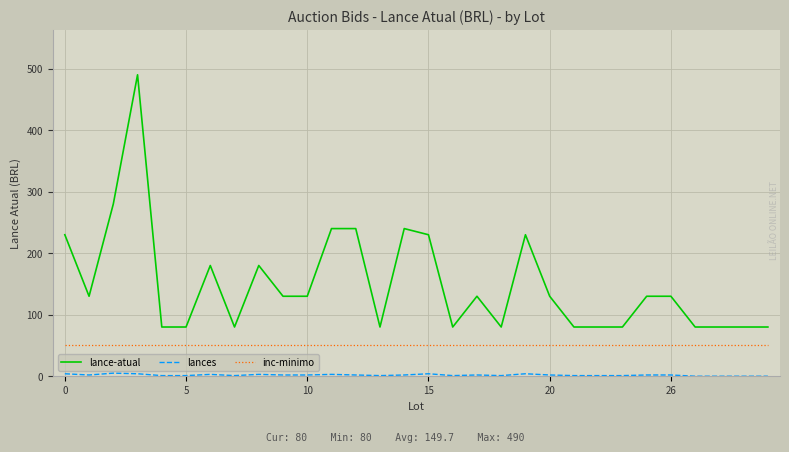

Which series has the largest total across all categories?

lance-atual